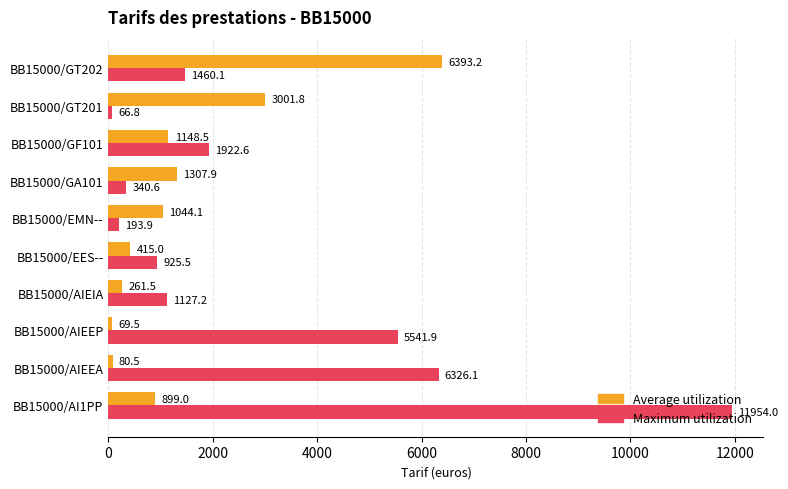

Which series has the largest range (max minus min)?

Maximum utilization